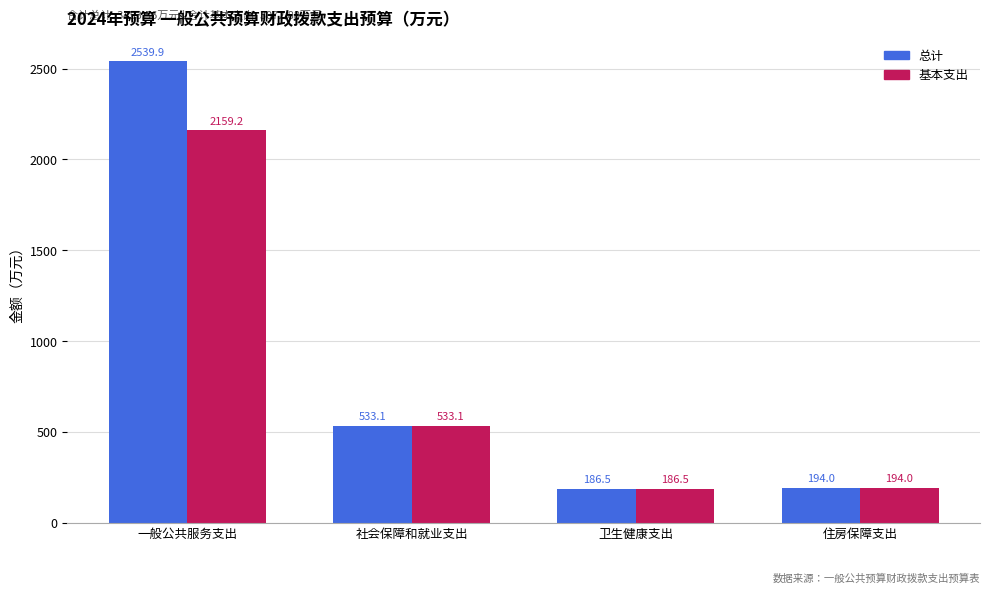

What is the value of the 基本支出 bar at the 3rd from the left?

186.5